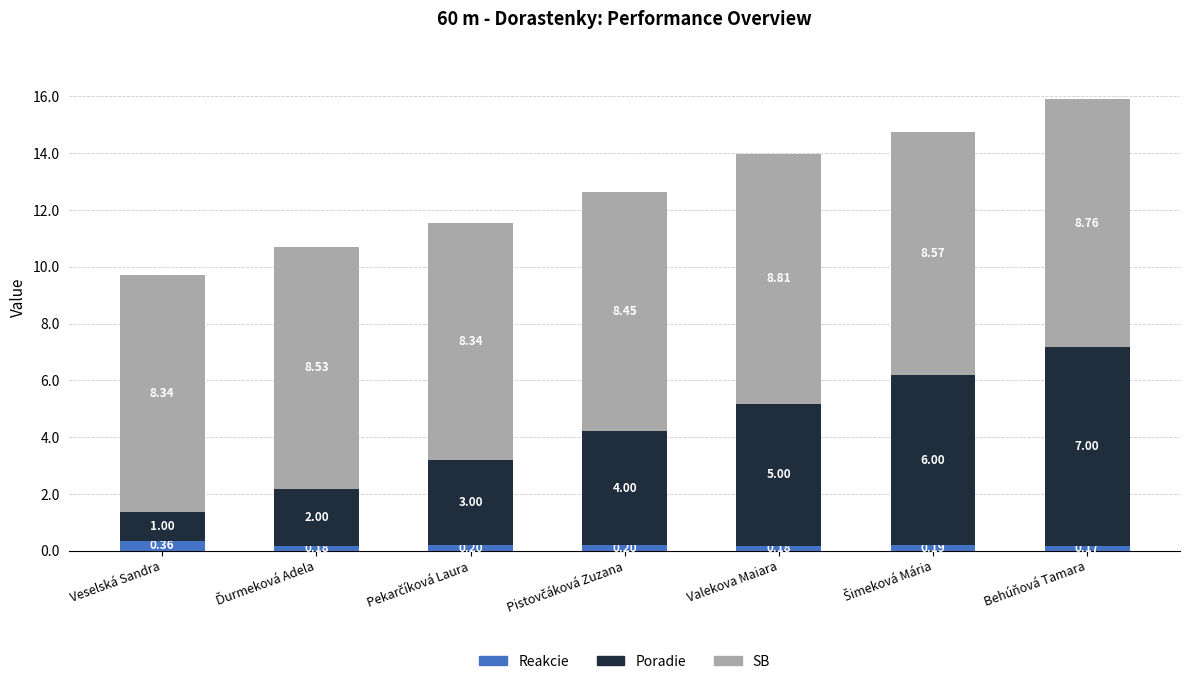

What is the total value across all series at Valekova Maiara?

14.0